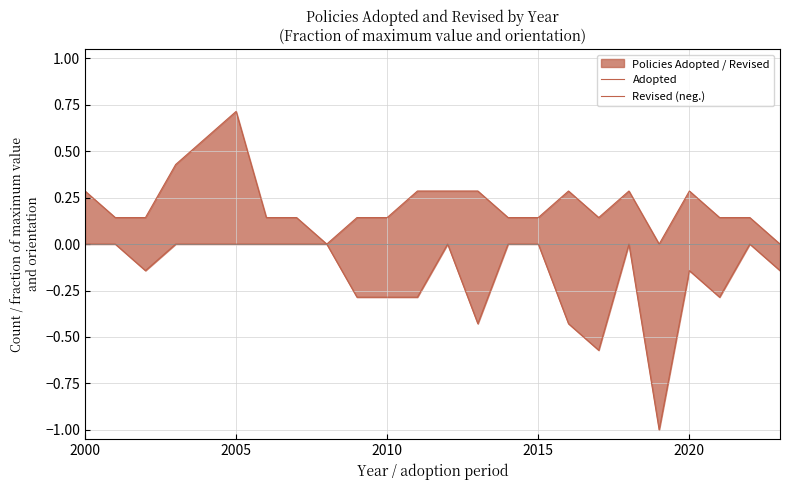

Is the value of Revised (neg.) at 22 greater than the value of Adopted at 2015?

No